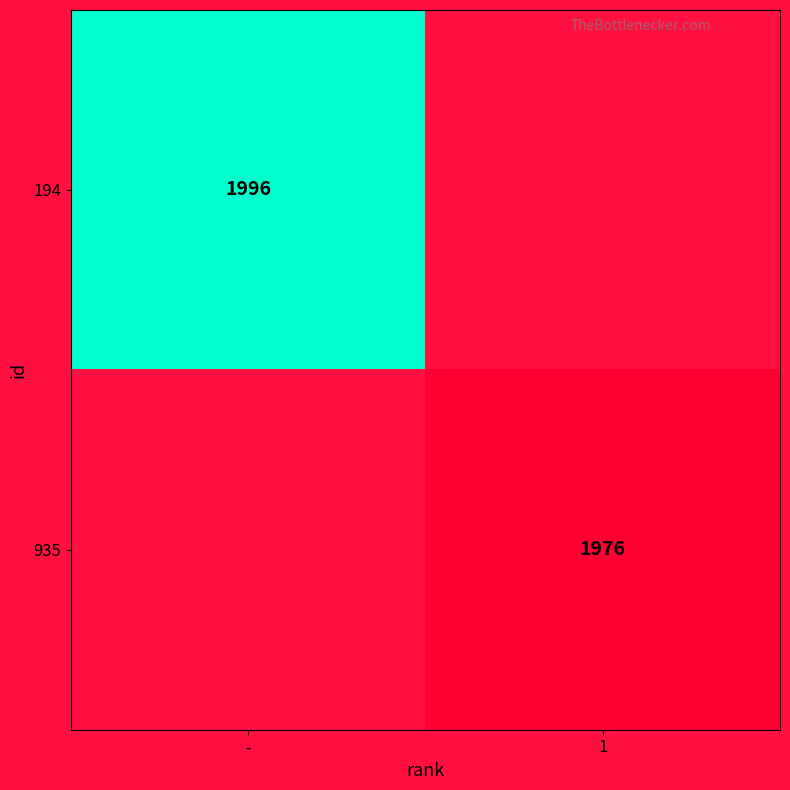

Is the value of 194 at - greater than the value of 935 at 1?

Yes